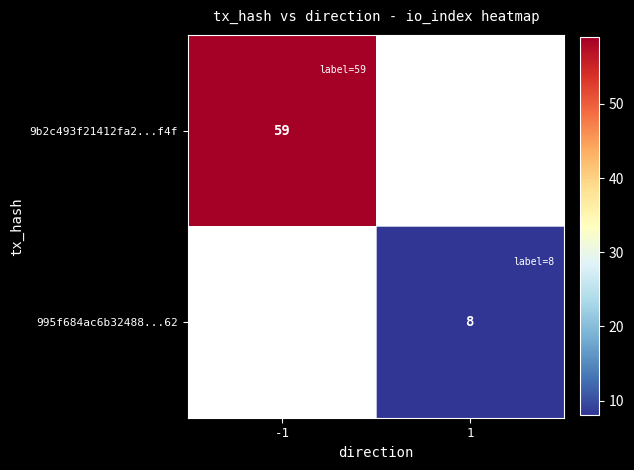

Is it true that 995f684ac6b32488...62 equals 8 at 1?

True